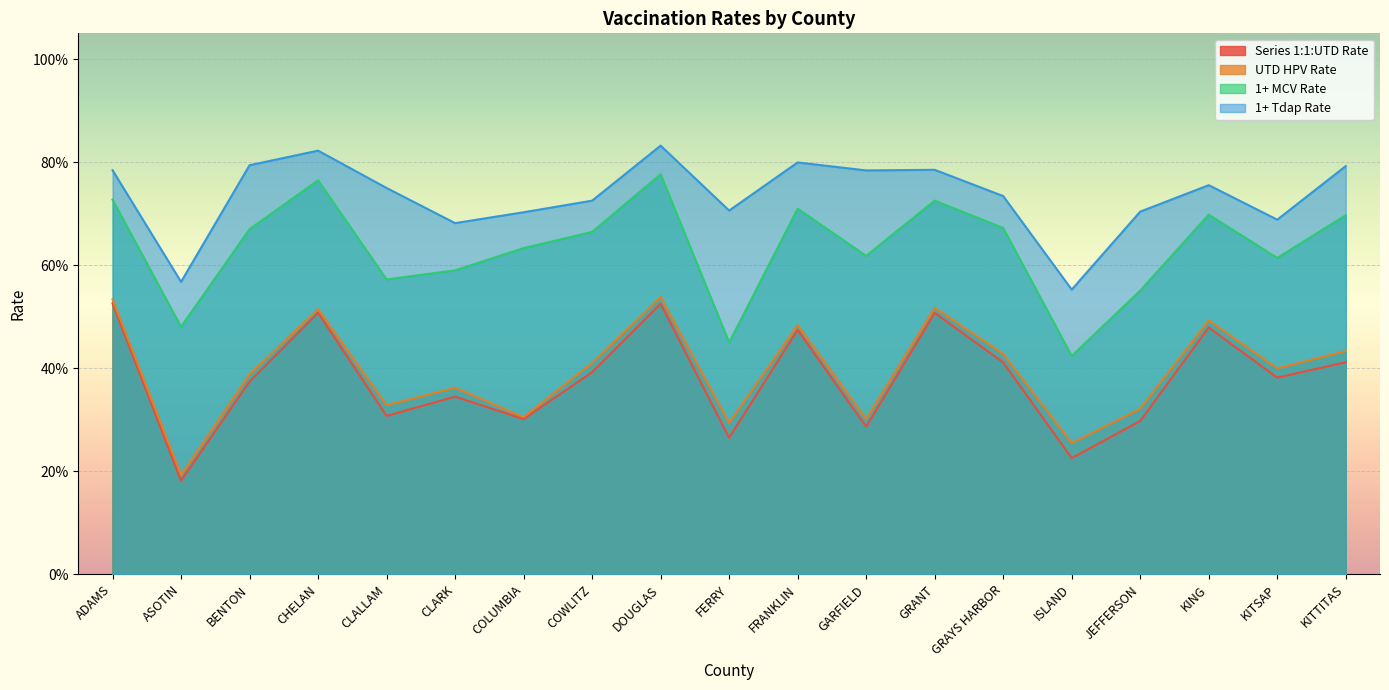

At which category does the chart reach its minimum across all series?

ASOTIN